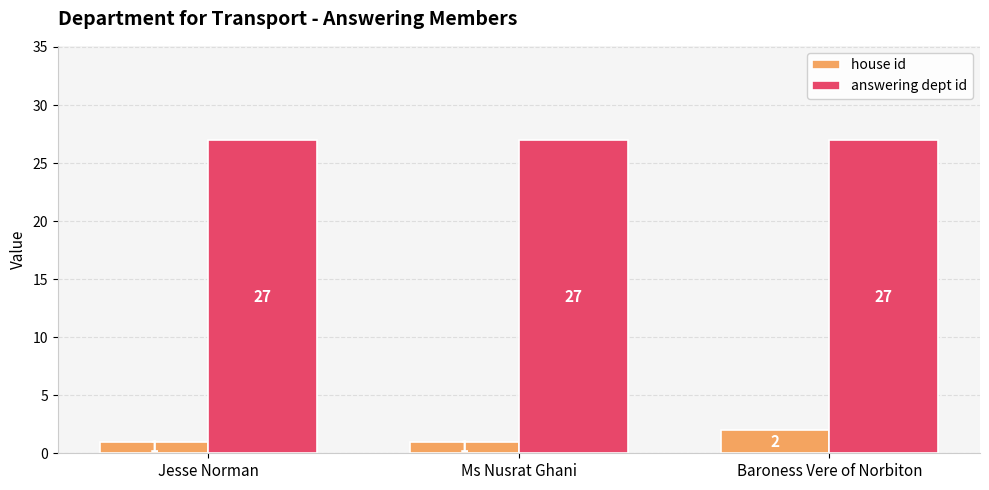

The value of answering dept id at Baroness Vere of Norbiton is 7. True or false?

False